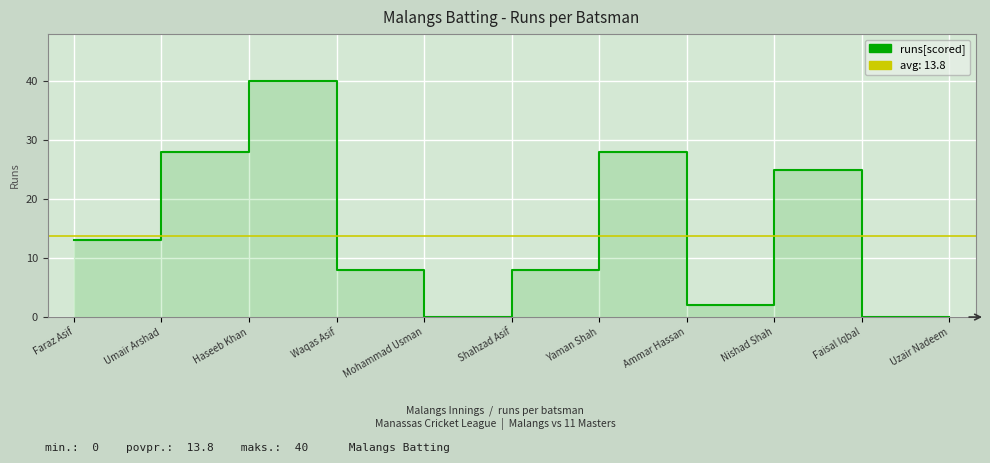

Is it true that the value at Nishad Shah is 25?

True